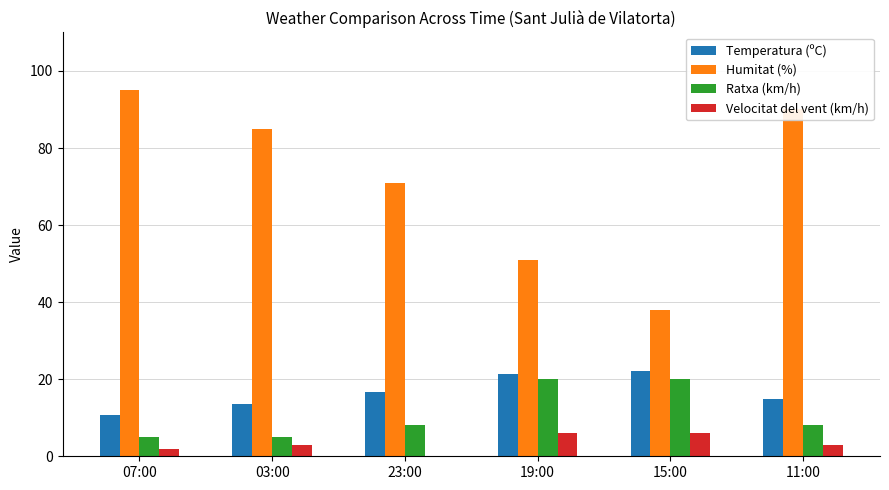

Is it true that Humitat (%) equals 71.0 at 23:00?

True